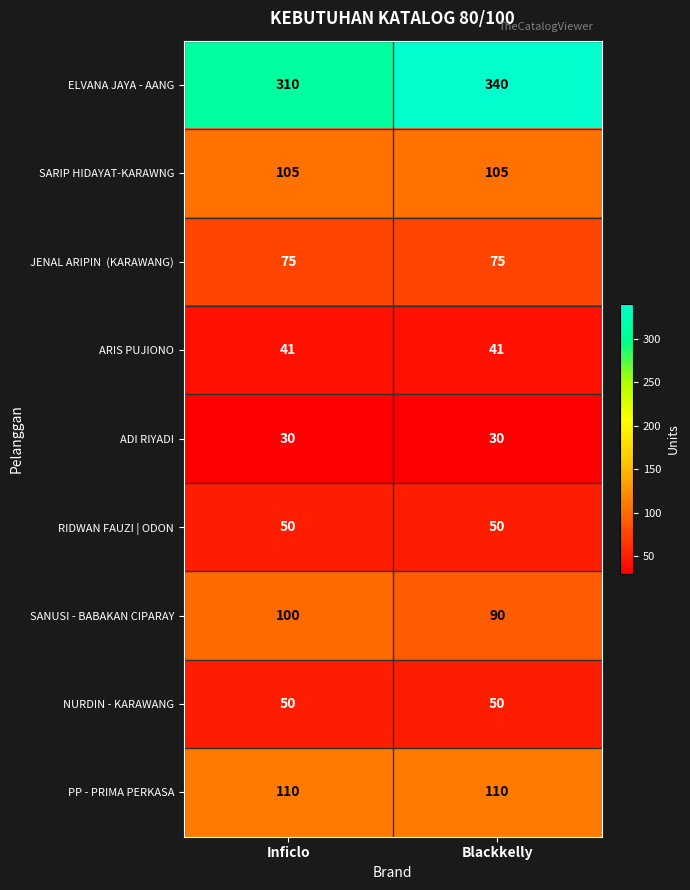

The ARIS PUJIONO series shows 41 at Blackkelly. True or false?

True